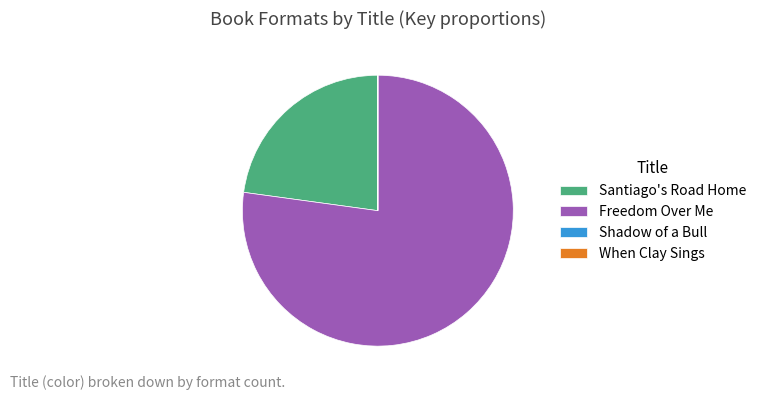

Approximately how many times larger is the value at Santiago's Road Home compared to Freedom Over Me?

0.3